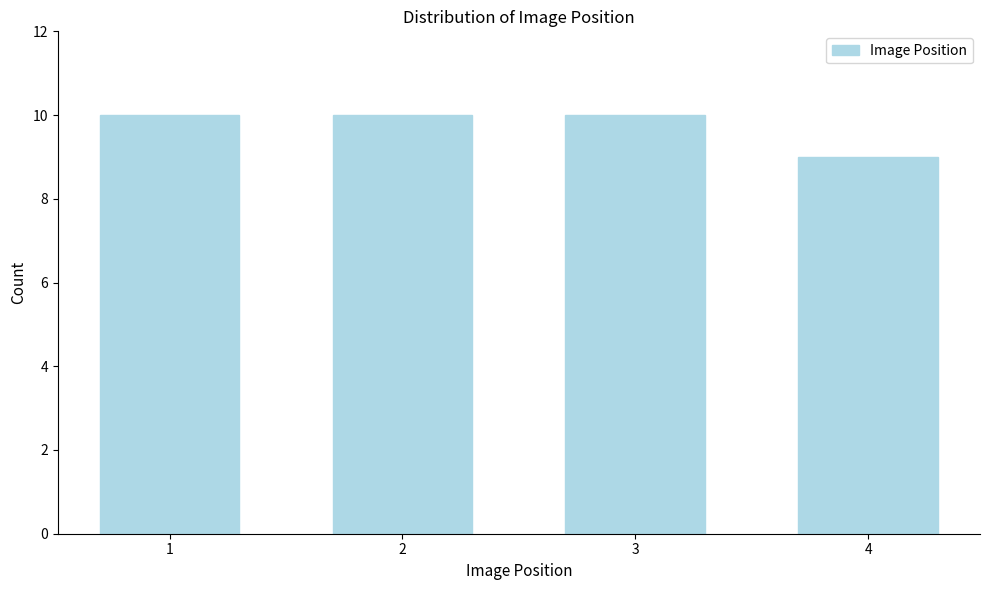

Reading left to right, list all the values displayed in this chart.

10	10	10	9